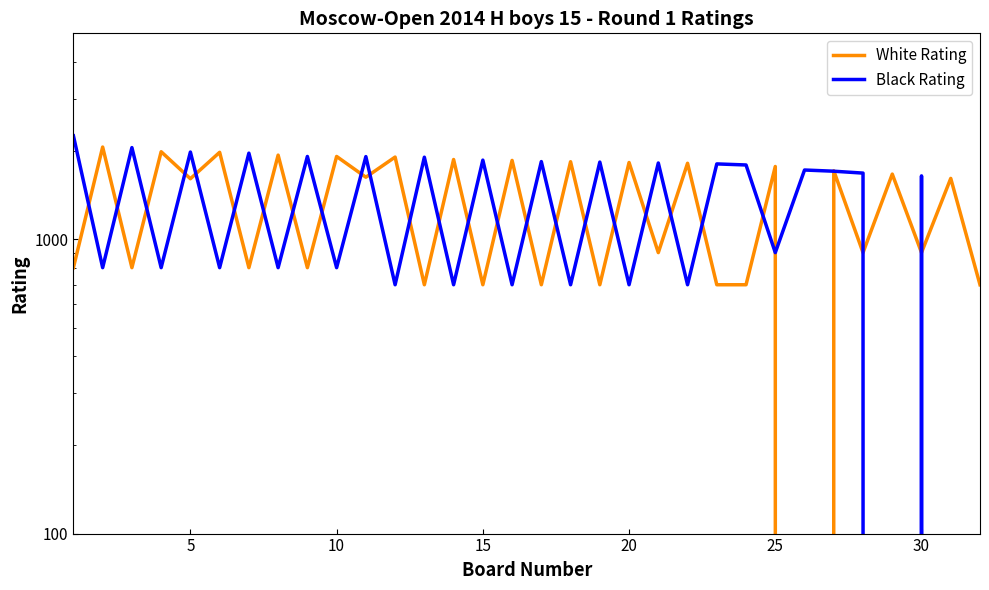

True or false: White Rating and Black Rating cross at least once.

True